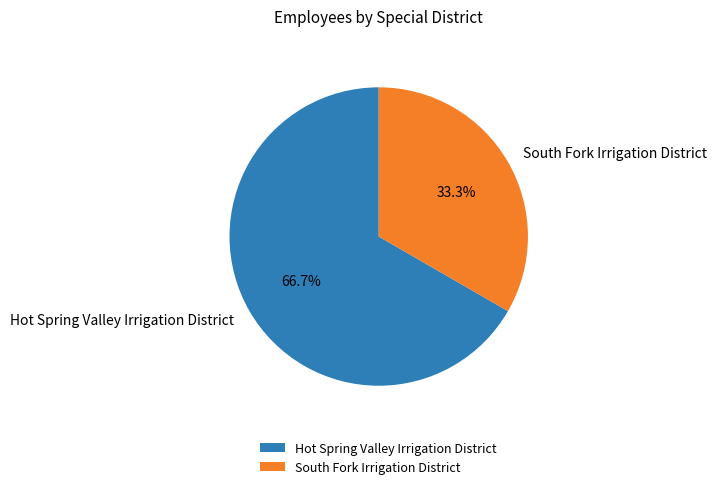

Does Hot Spring Valley Irrigation District account for over 50% of the chart?

Yes